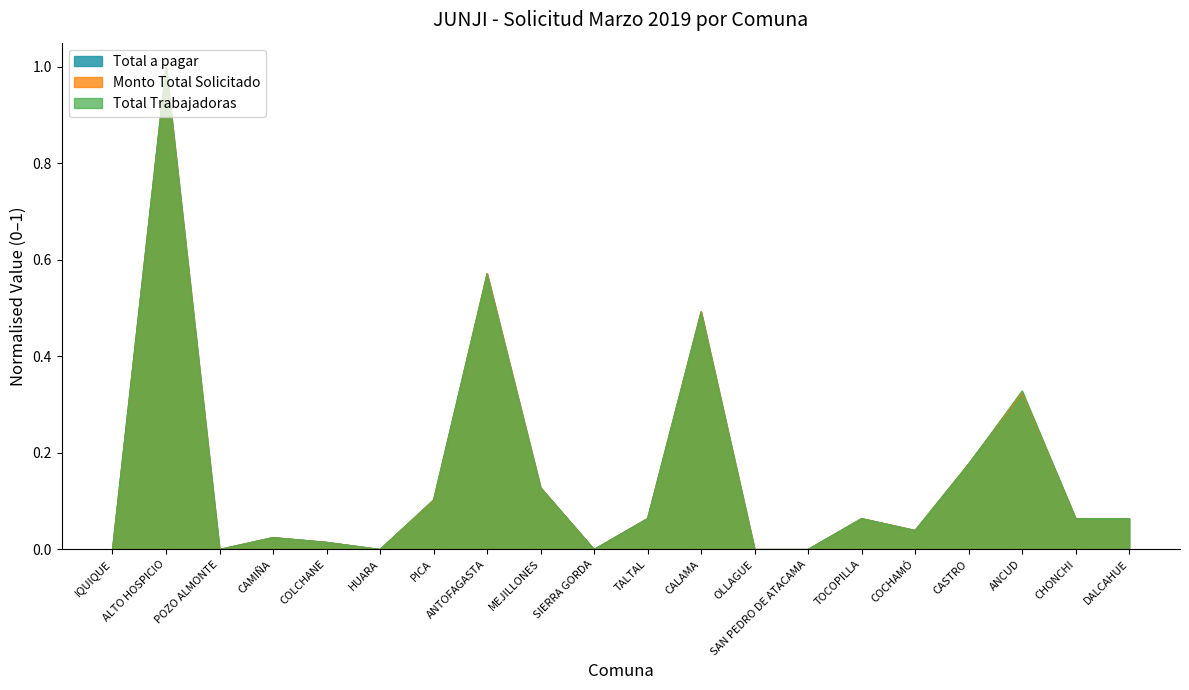

True or false: Monto Total Solicitado and Total Trabajadoras cross at least once.

True